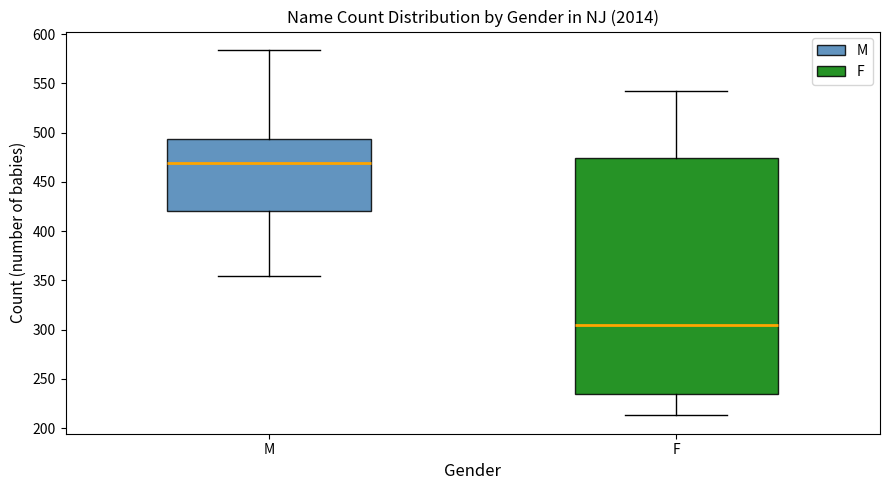

Reading left to right, transcribe this box plot: for each box, give where its median line is, the range the box spans, and where its two whiskers end, as read against the y-axis. The values are not printed on the chart, so give them approximately, as read against the axis.

M: median 470, box 420 to 495, whiskers 355 to 585
F: median 305, box 235 to 475, whiskers 215 to 540